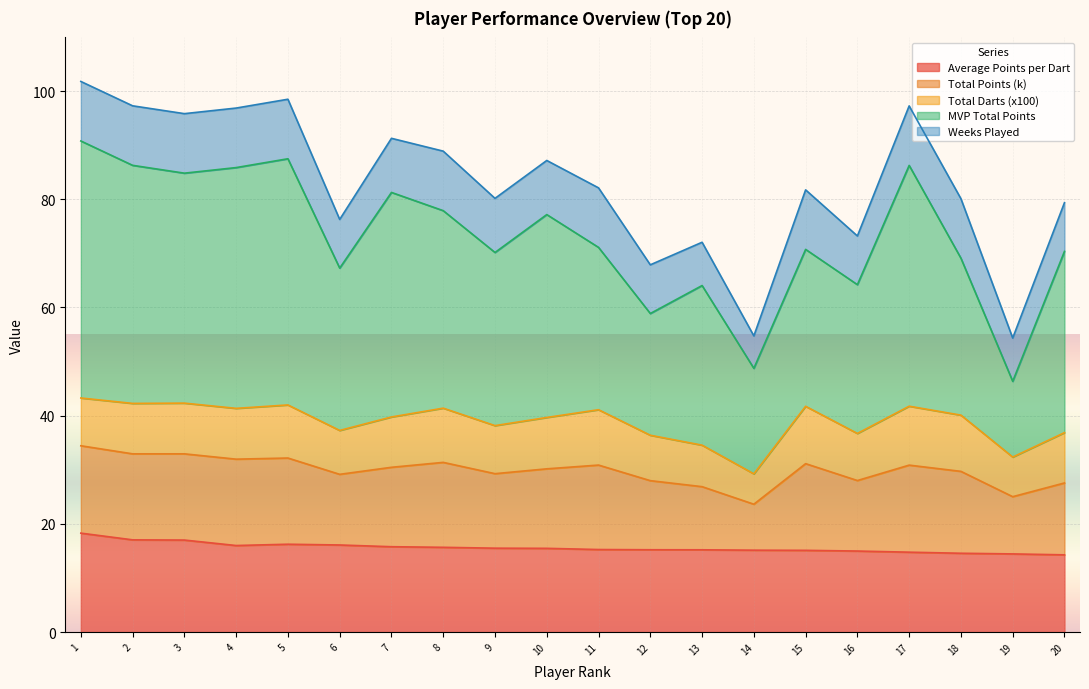

What is the maximum value for Average Points per Dart?

18.3